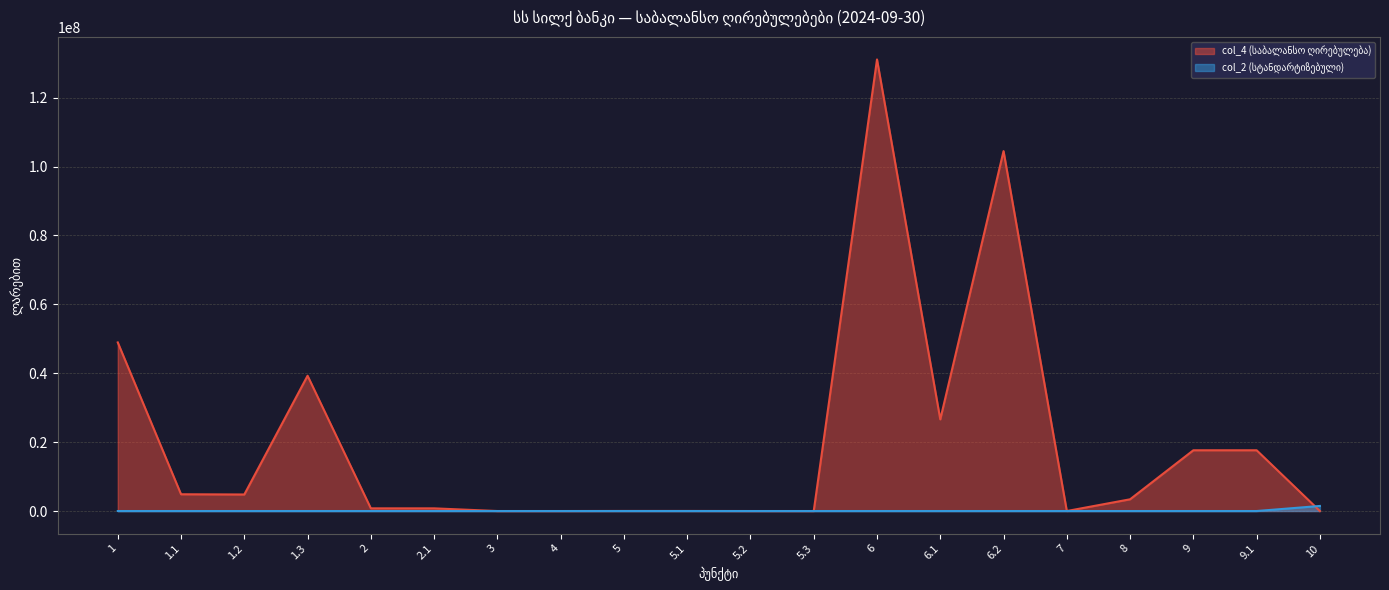

What is the label of the 19th point from the left?

9.1